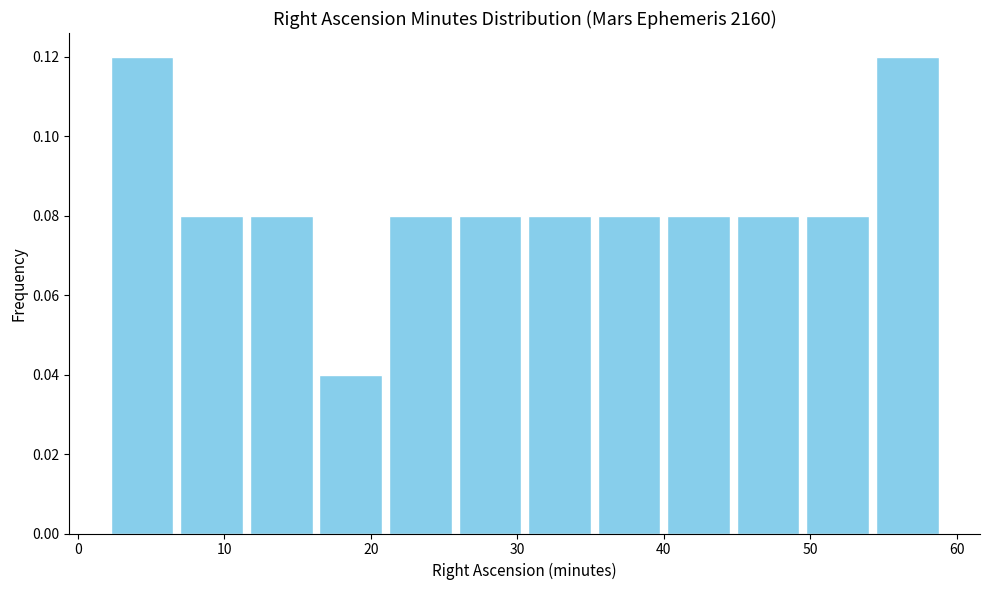

Reading left to right, transcribe this chart: for each bar, give the range it covers on the x-axis and its height. Neither the bar edges nor the heights are printed on the chart, so give them approximately, as read against the axes.

2 to 7: 0.12
7 to 12: 0.08
12 to 16: 0.08
16 to 21: 0.04
21 to 26: 0.08
26 to 31: 0.08
31 to 35: 0.08
35 to 40: 0.08
40 to 45: 0.08
45 to 50: 0.08
50 to 54: 0.08
54 to 59: 0.12